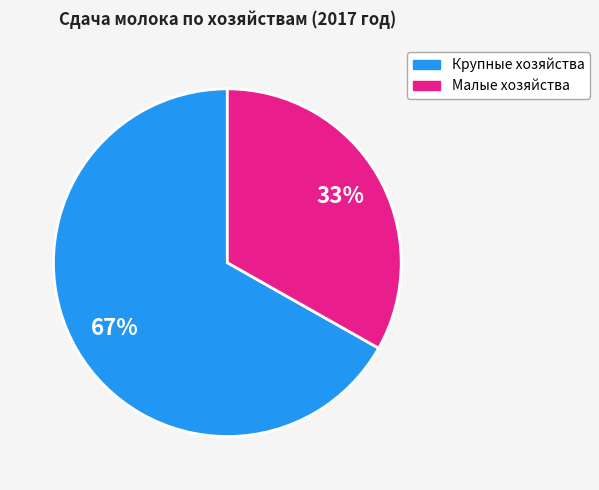

Count the number of slices in the pie.

2